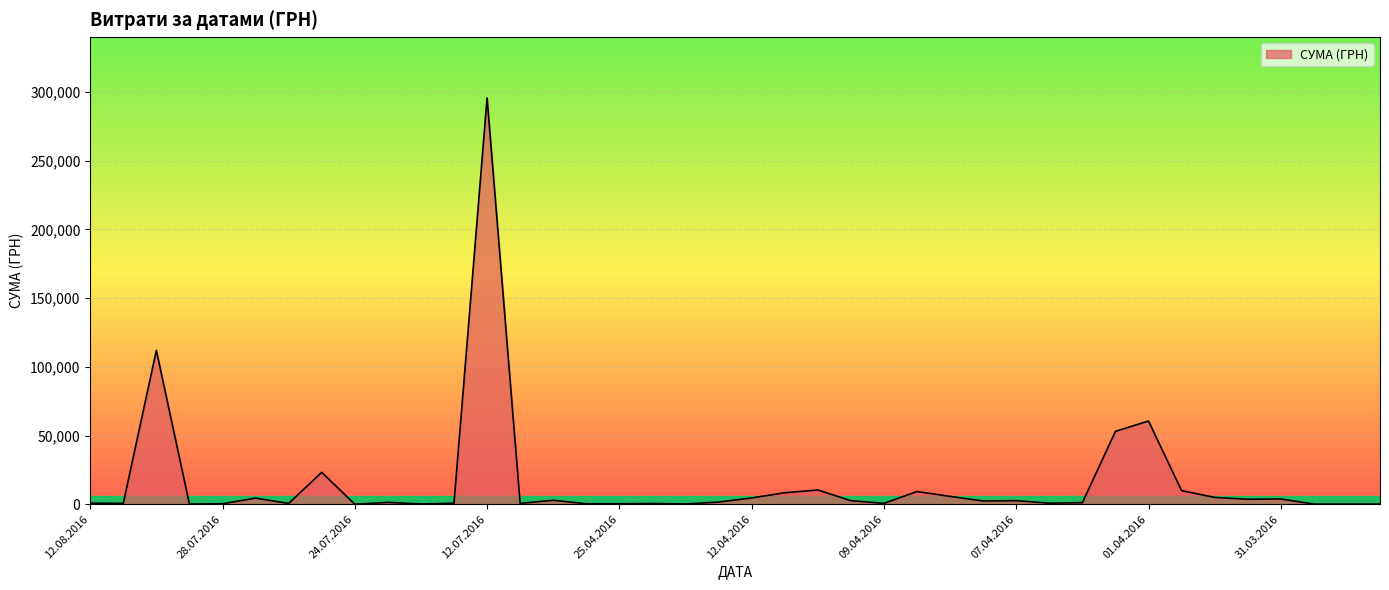

What is the maximum value shown in the chart?

295638.6